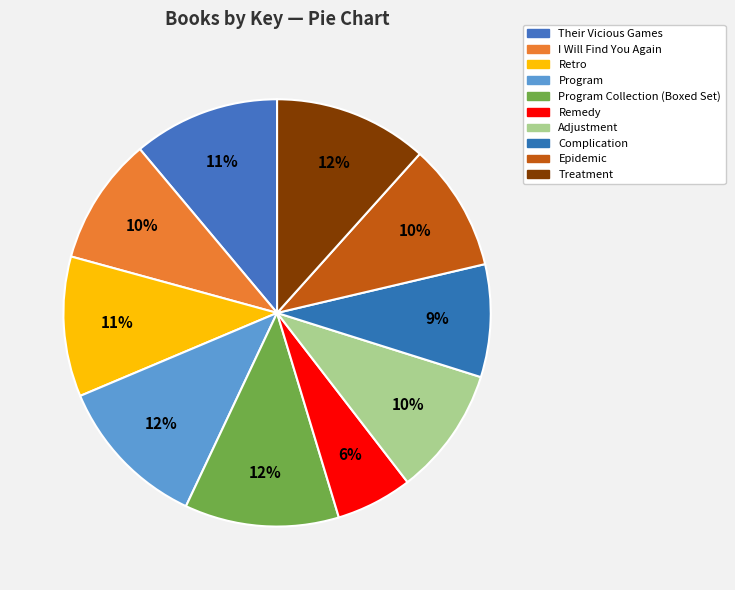

Count the number of slices in the pie.

10